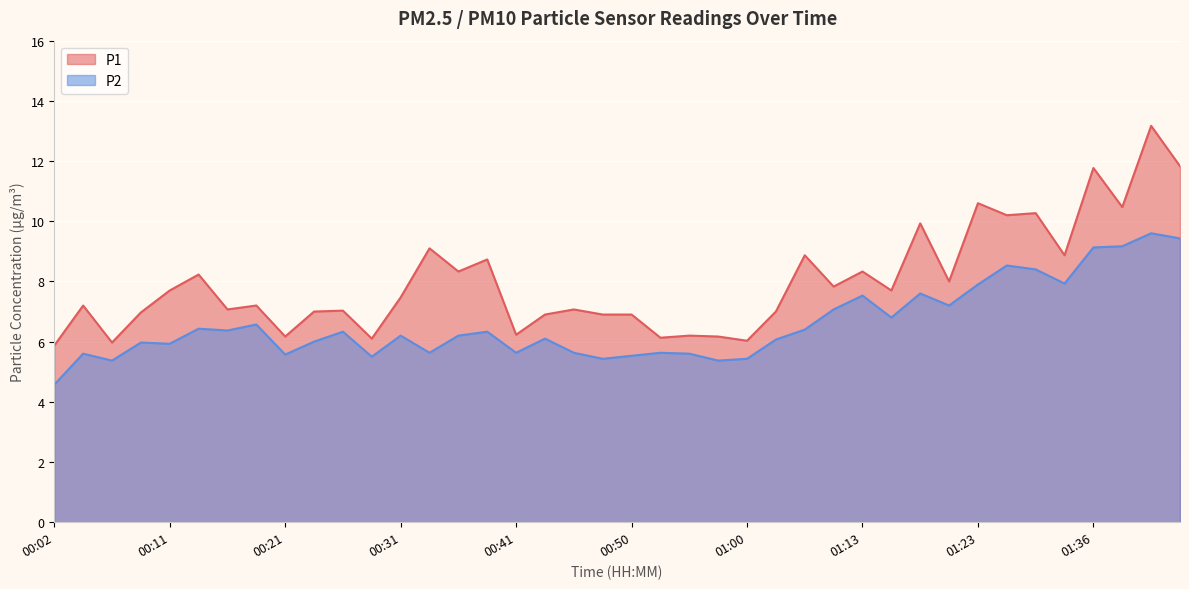

At how many categories does at least one series exceed 10?

7